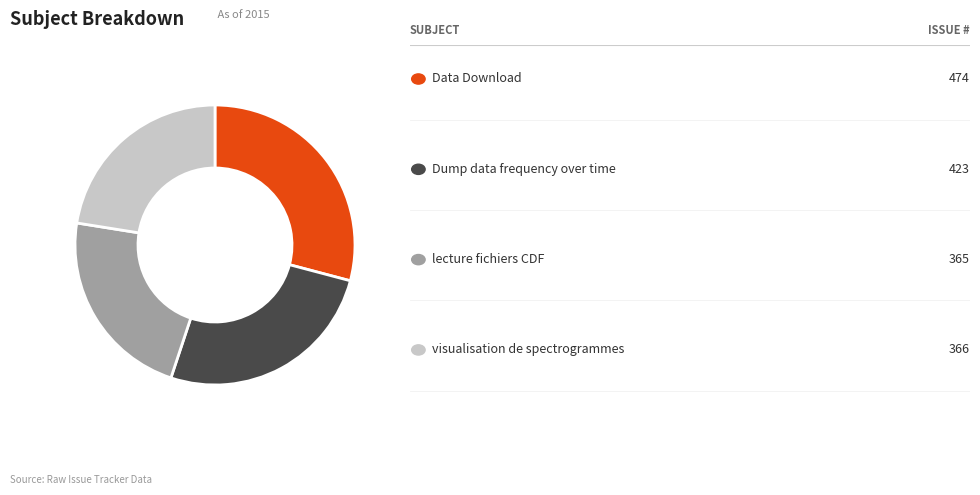

Is there a majority slice in this chart?

No